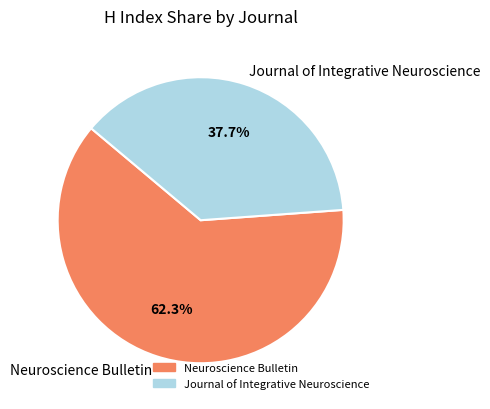

To the nearest percent, what is the combined percentage of Neuroscience Bulletin and Journal of Integrative Neuroscience?

100%